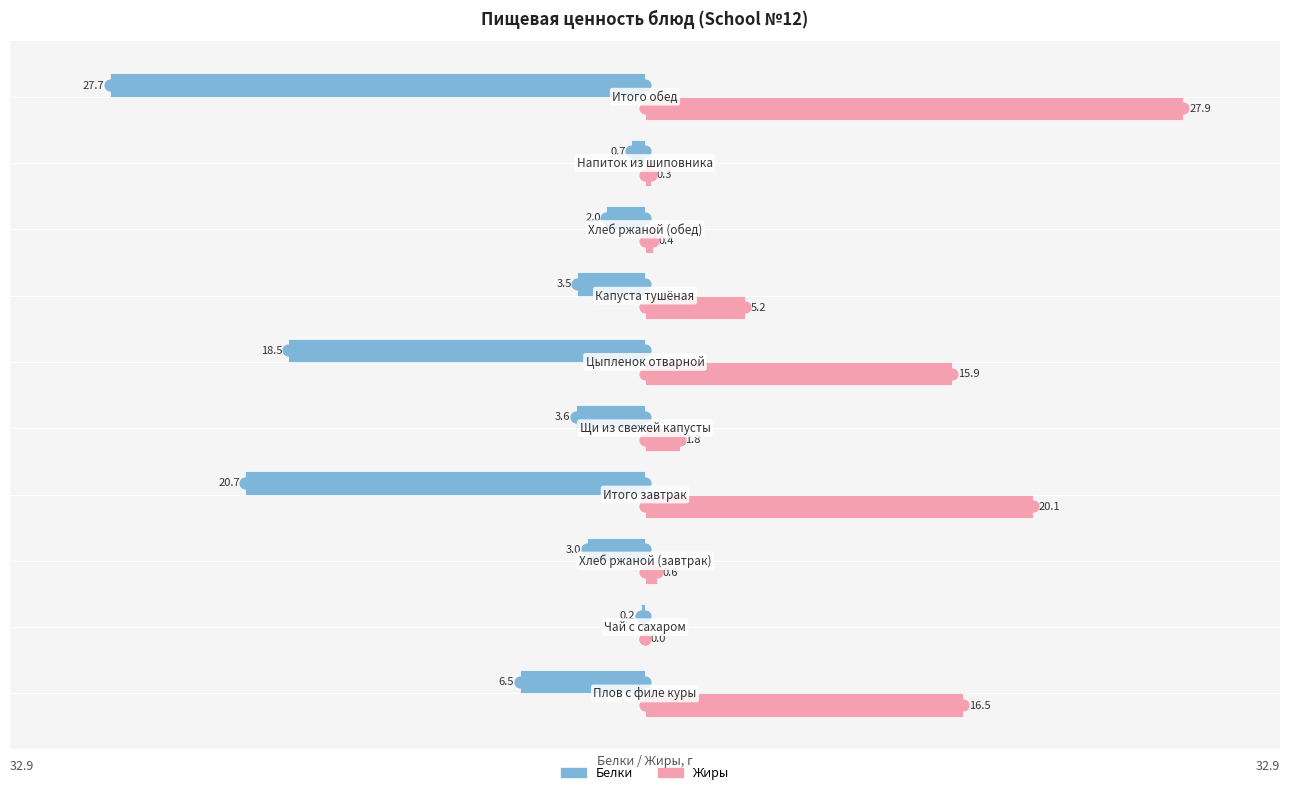

Which series reaches the minimum Y coordinate?

Белки